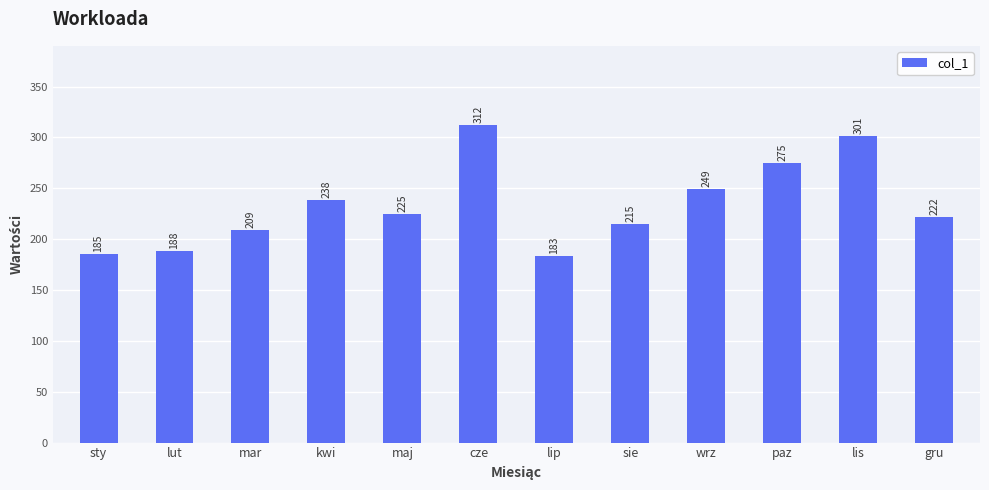

True or false: the data shows 238 at kwi.

True